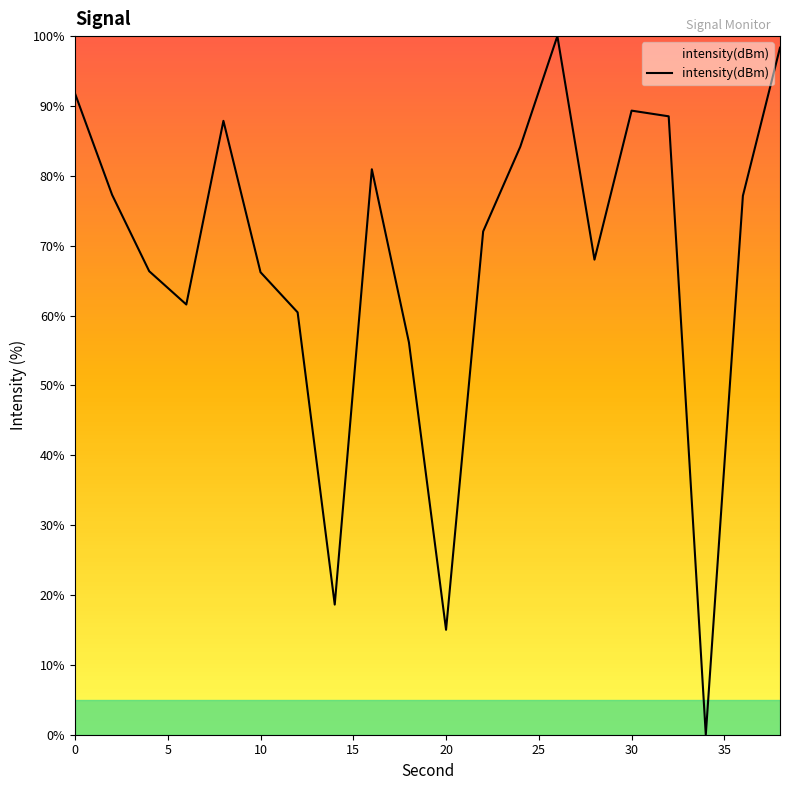

What is the sum of all values?

1359.8